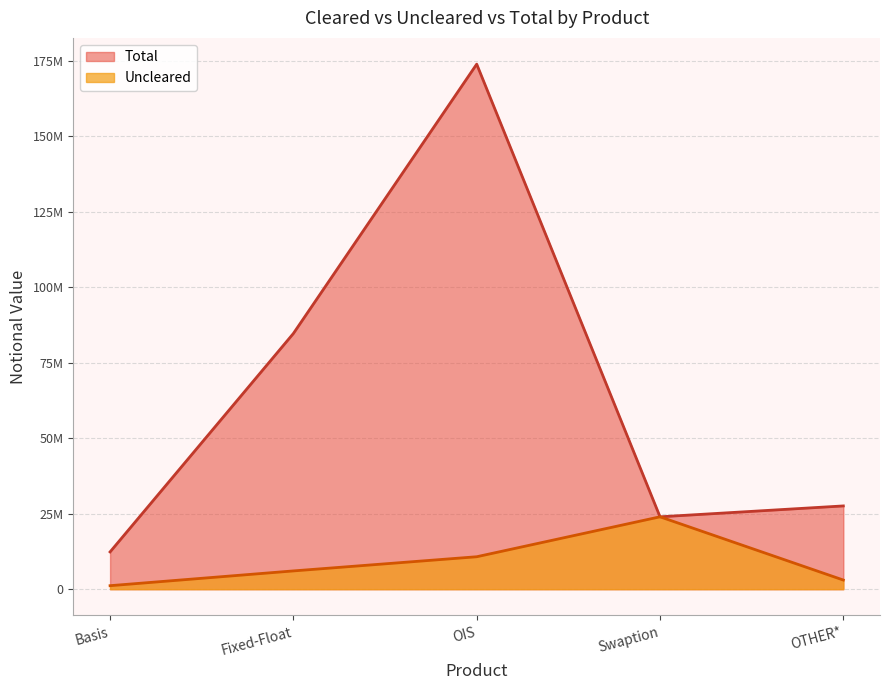

What is the average value of the Uncleared series?

8988997